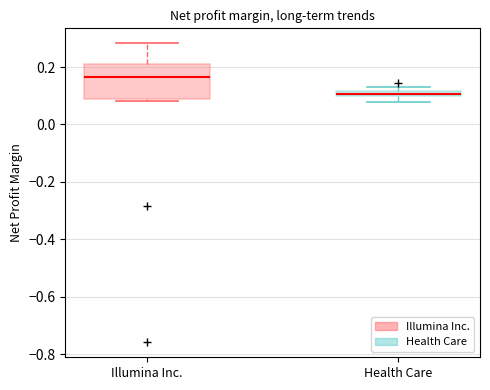

Where is the upper edge of the box for Health Care on the y-axis? The values are not printed on the chart, so give them approximately, as read against the axis.

0.12